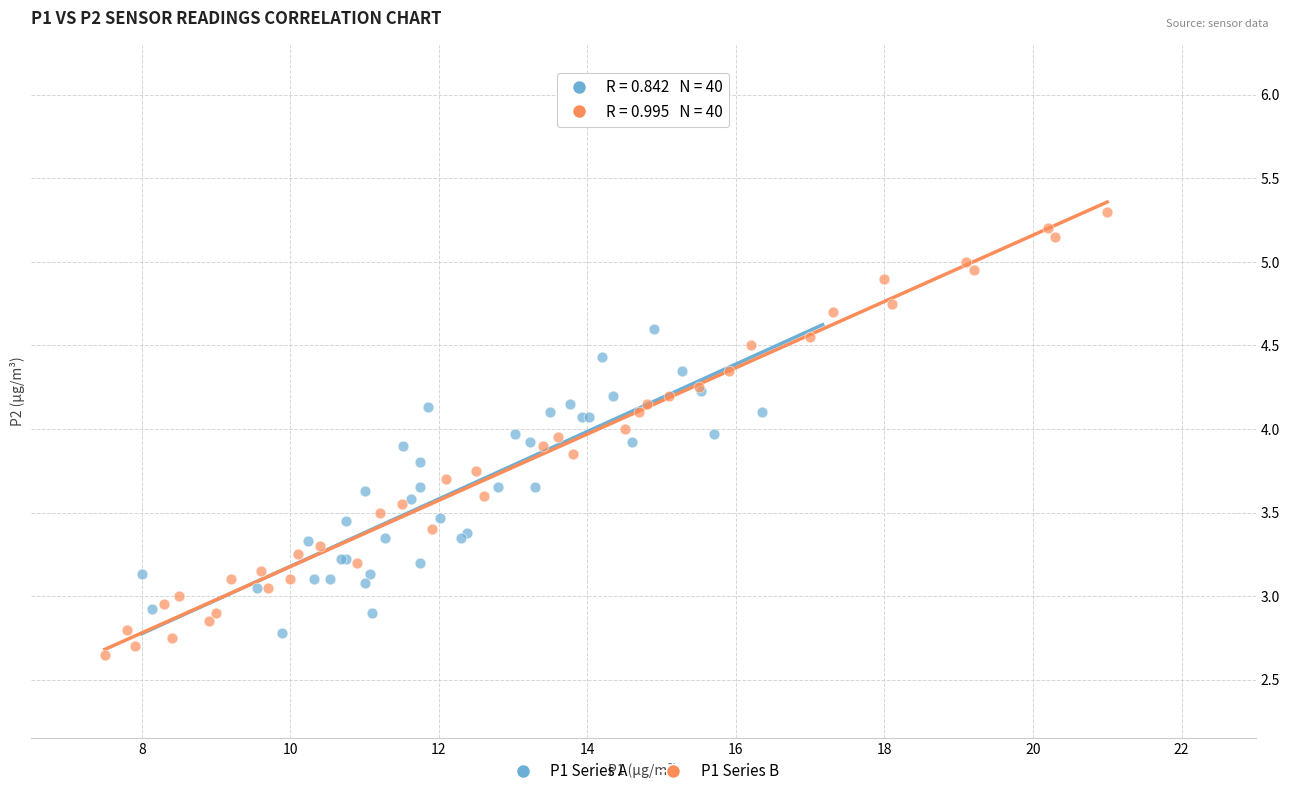

Which series has the largest Y range (max minus min)?

P1 Series B